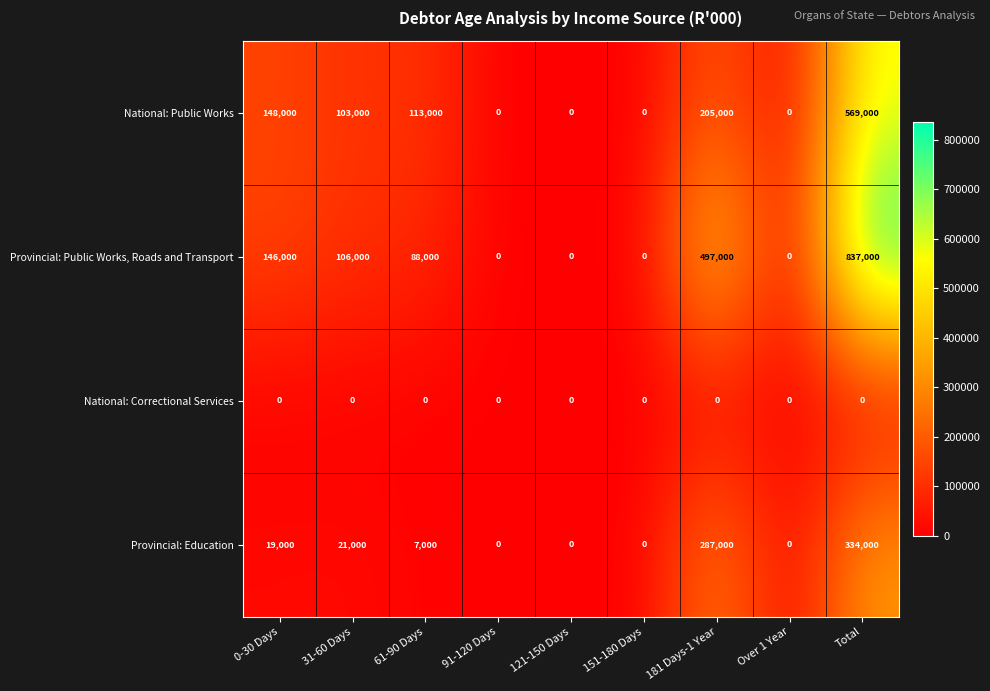

Rank the series by their maximum value, from highest to lowest.

Provincial: Public Works, Roads and Transport, National: Public Works, Provincial: Education, National: Correctional Services